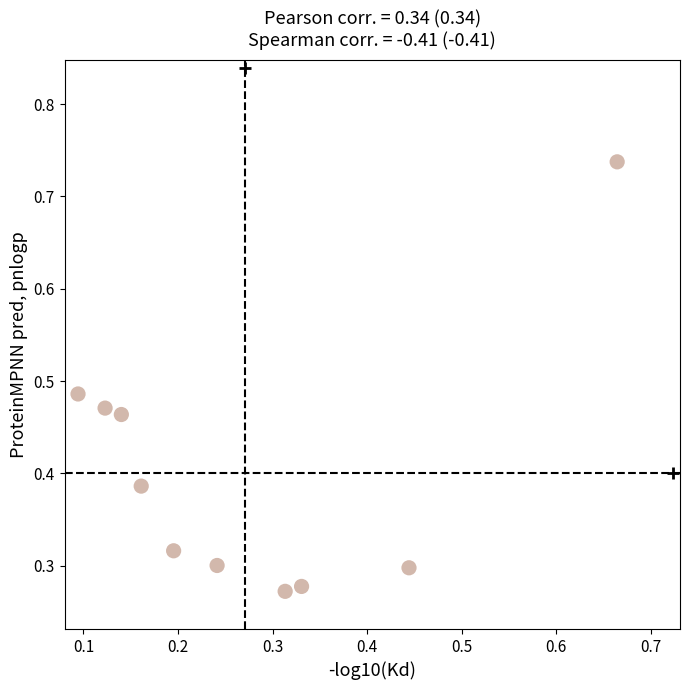

What is the range of X values (max minus min)?

0.6